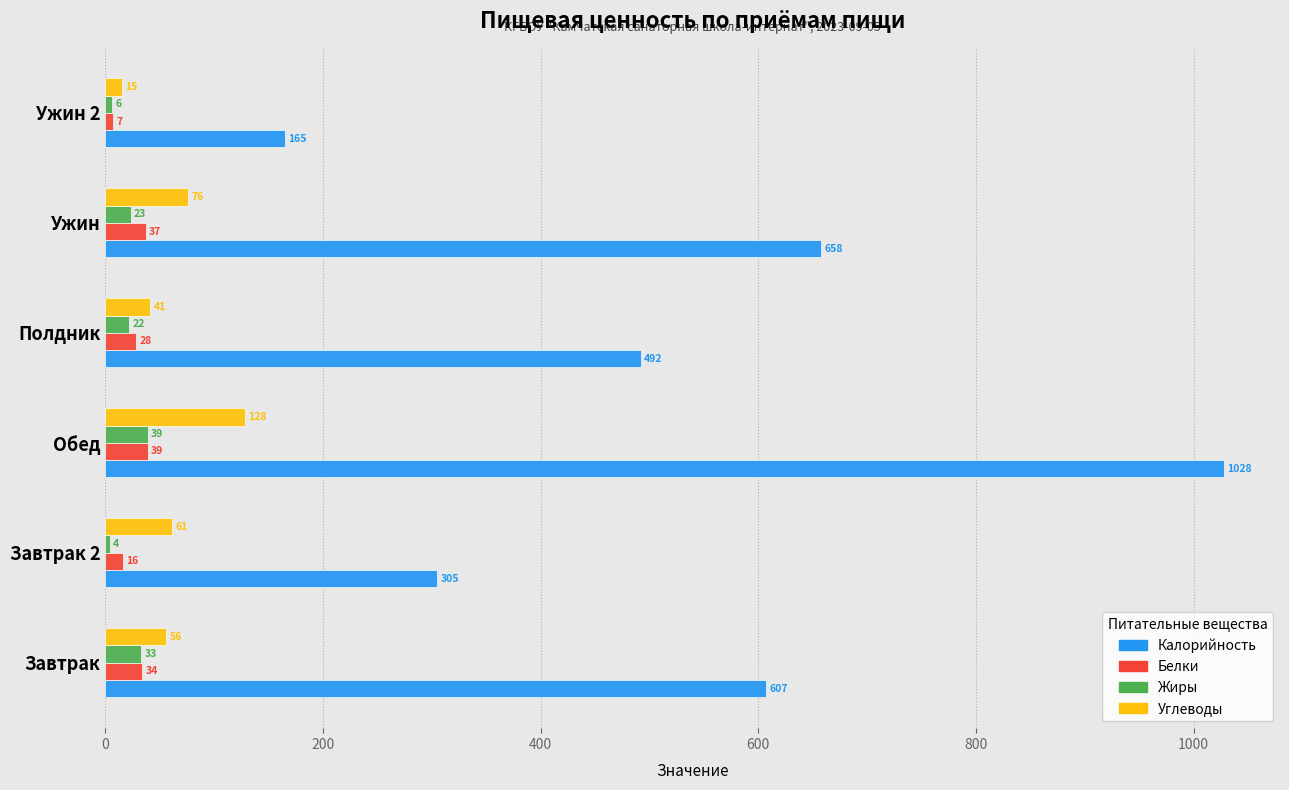

Which series has the largest total across all categories?

Калорийность